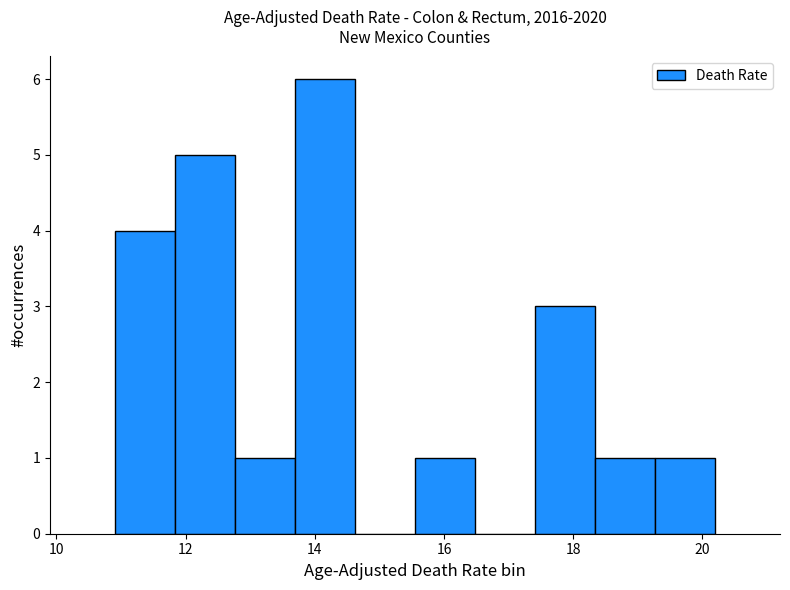

Reading left to right, list every bar in this chart as the range it spans on the x-axis followed by its height. Neither the bar edges nor the heights are printed on the chart, so give them approximately, as read against the axes.

11.0 to 11.8: 4
11.8 to 12.8: 5
12.8 to 13.6: 1
13.6 to 14.6: 6
14.6 to 15.6: 0
15.6 to 16.4: 1
16.4 to 17.4: 0
17.4 to 18.4: 3
18.4 to 19.2: 1
19.2 to 20.2: 1